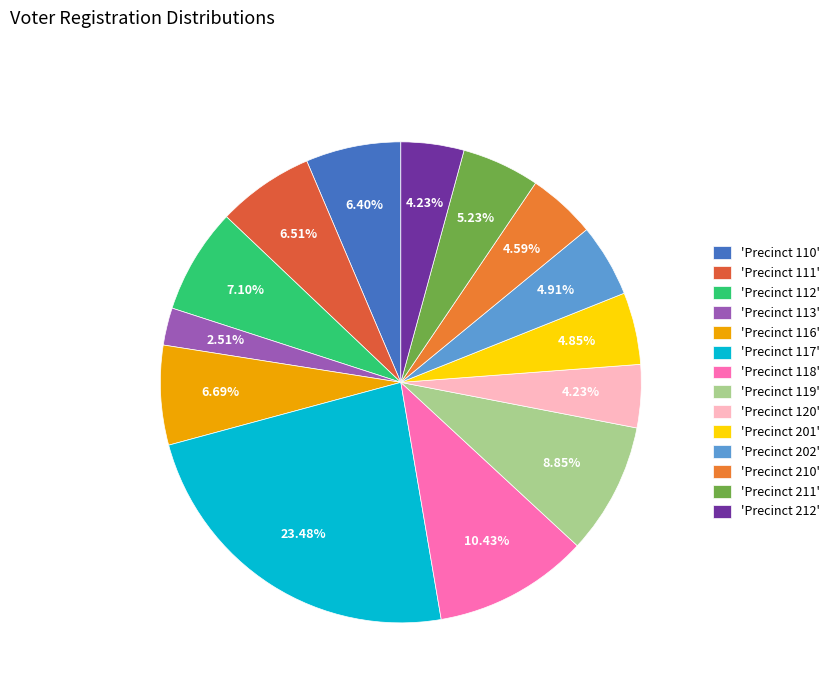

How many segments does this pie chart have?

14